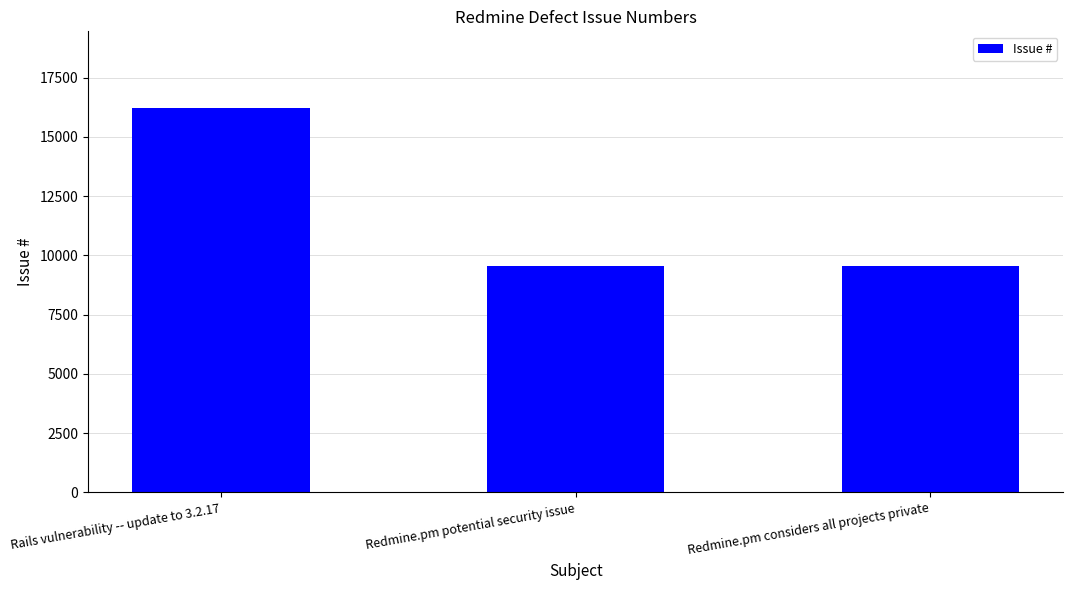

What is the change in value from Rails vulnerability -- update to 3.2.17 to Redmine.pm potential security issue?

-6641